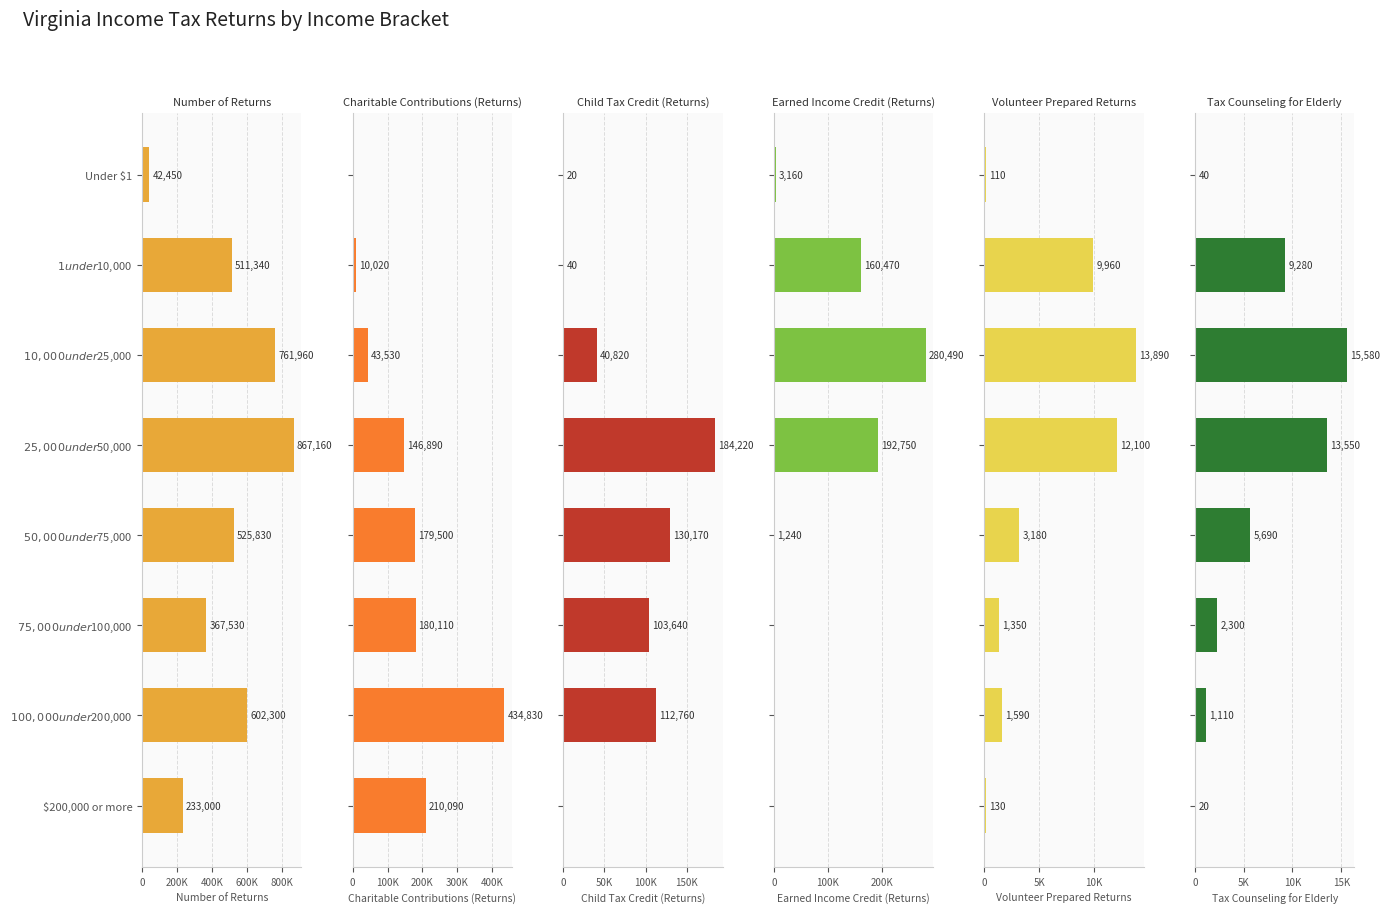

Which has a higher value, $200,000 or more or Under $1?

$200,000 or more